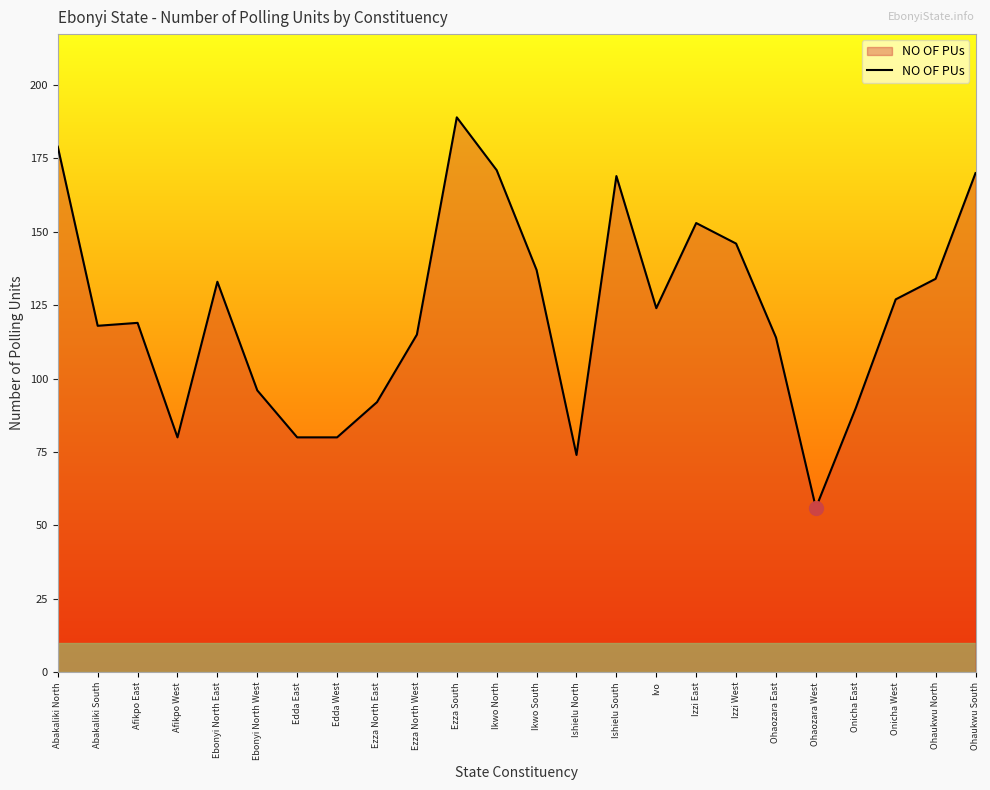

What position from the right is Afikpo West?

21